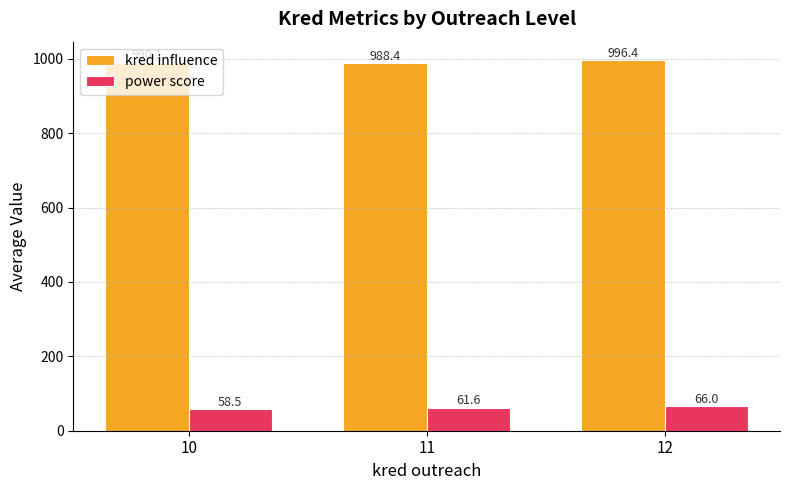

Read the kred influence value at 12.

996.4